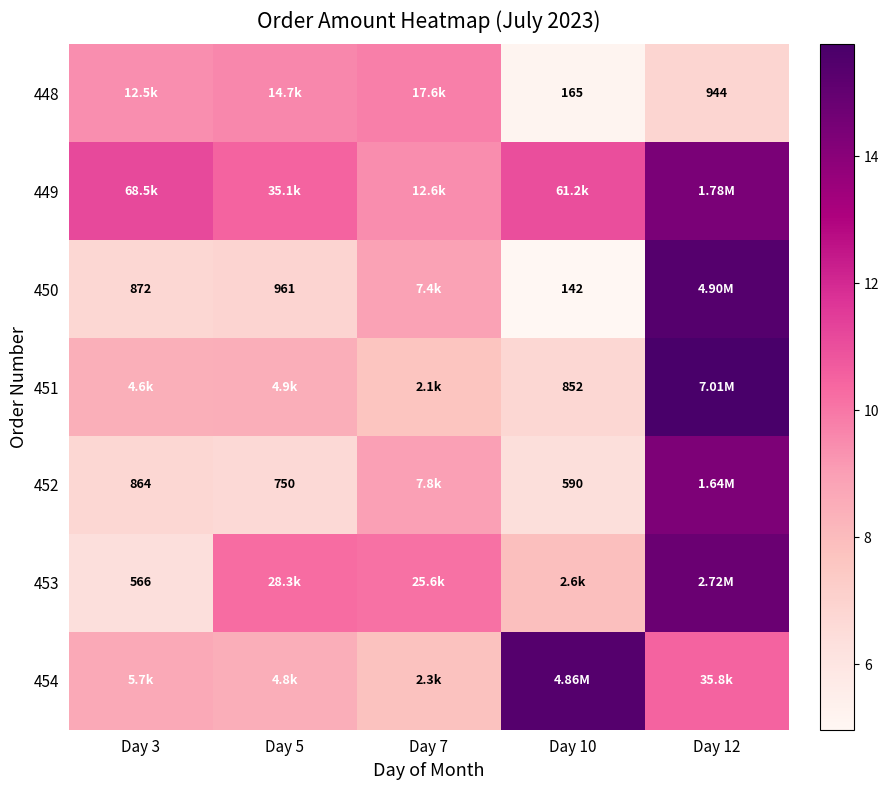

At how many categories does at least one series exceed 8?

5